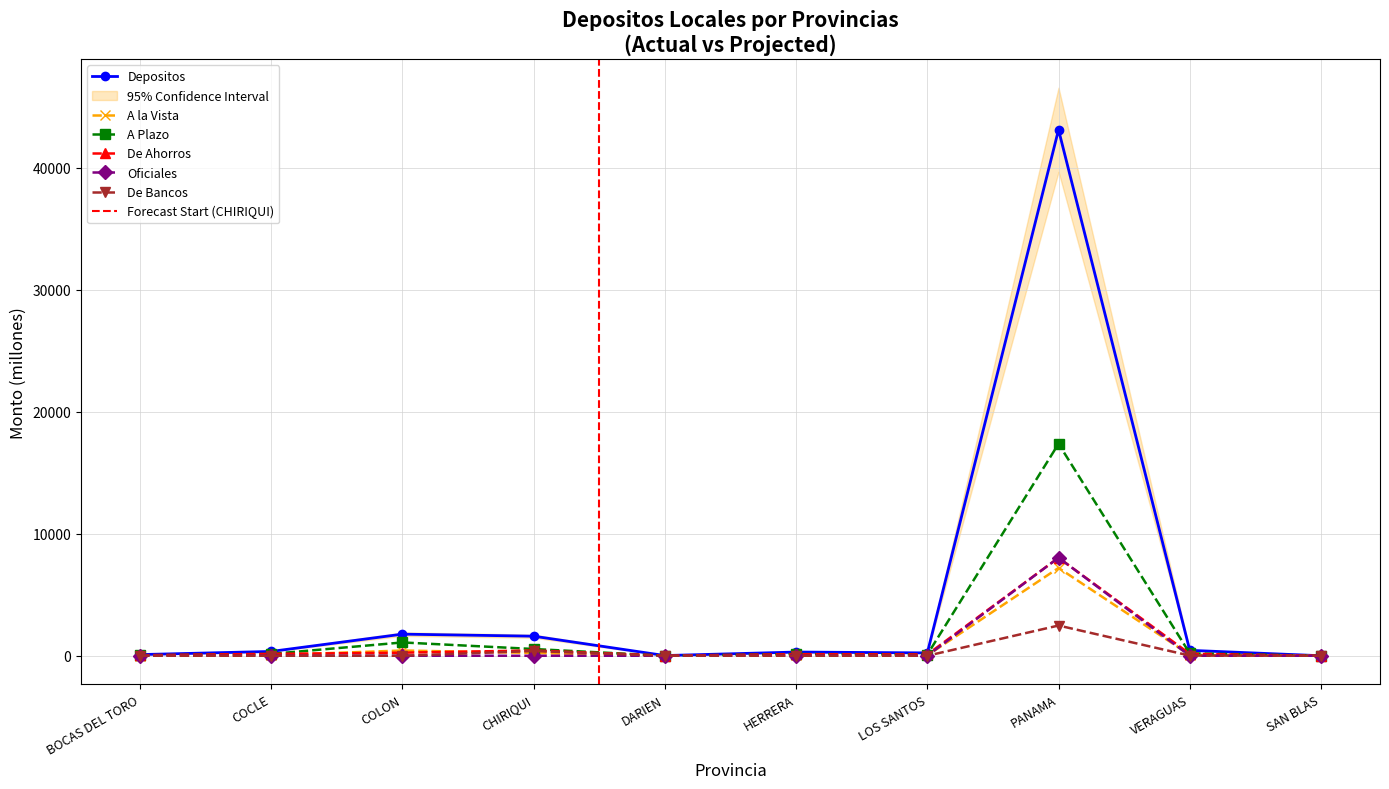

The value of A Plazo at DARIEN is 0.2. True or false?

False